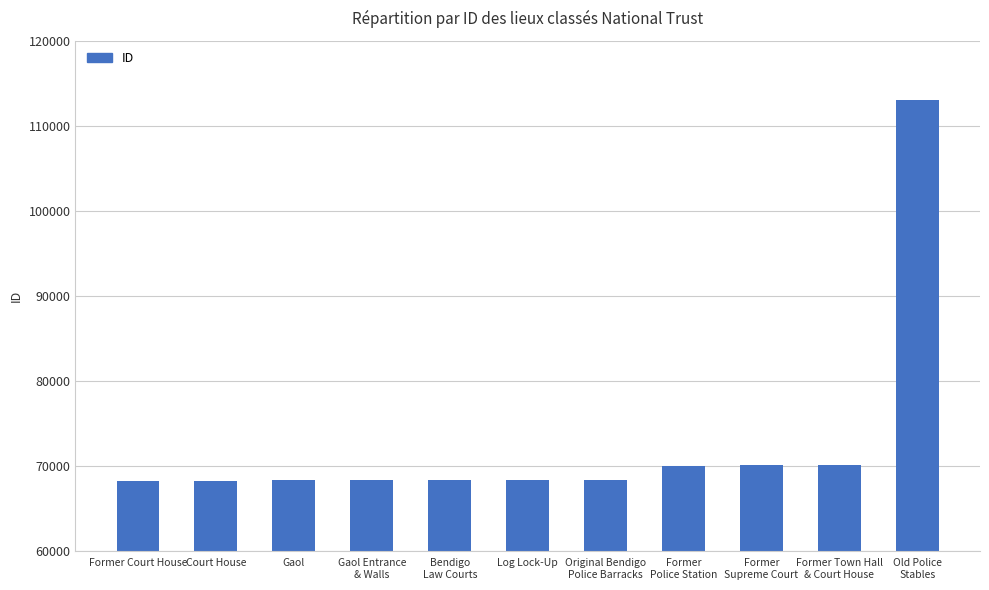

What is the value of the 6th bar from the left?

68380